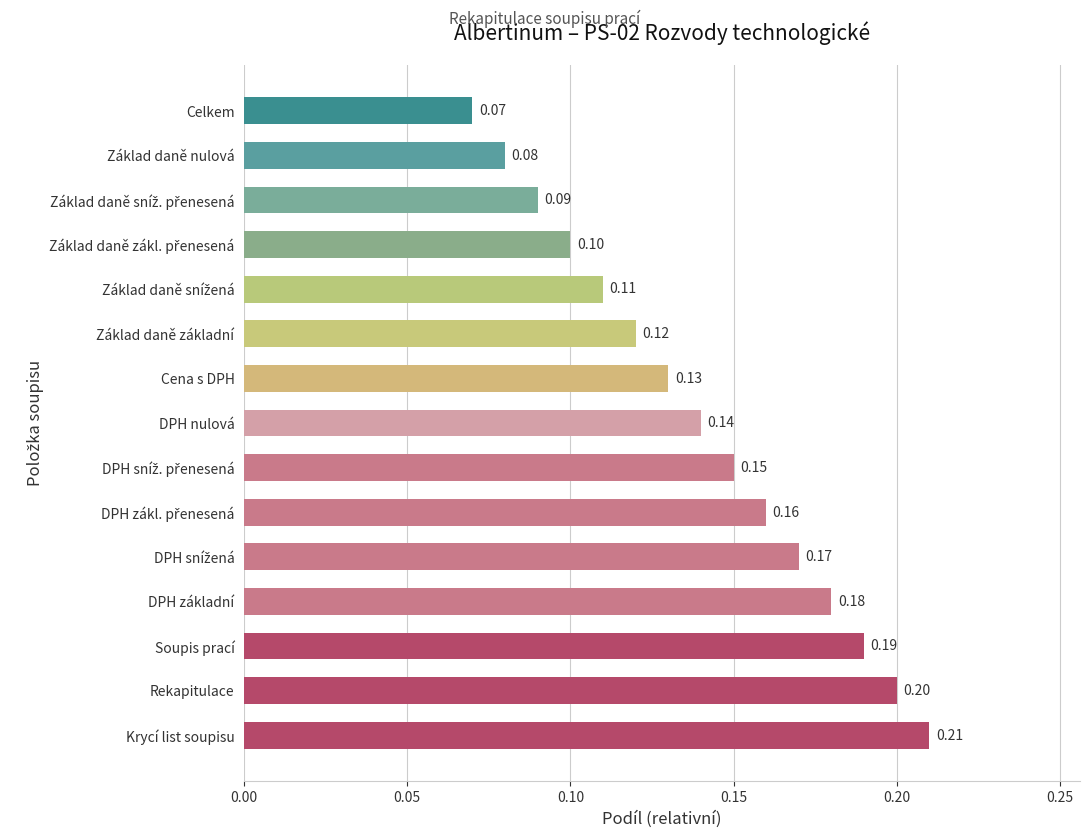

How many values are between 0 and 1?

15